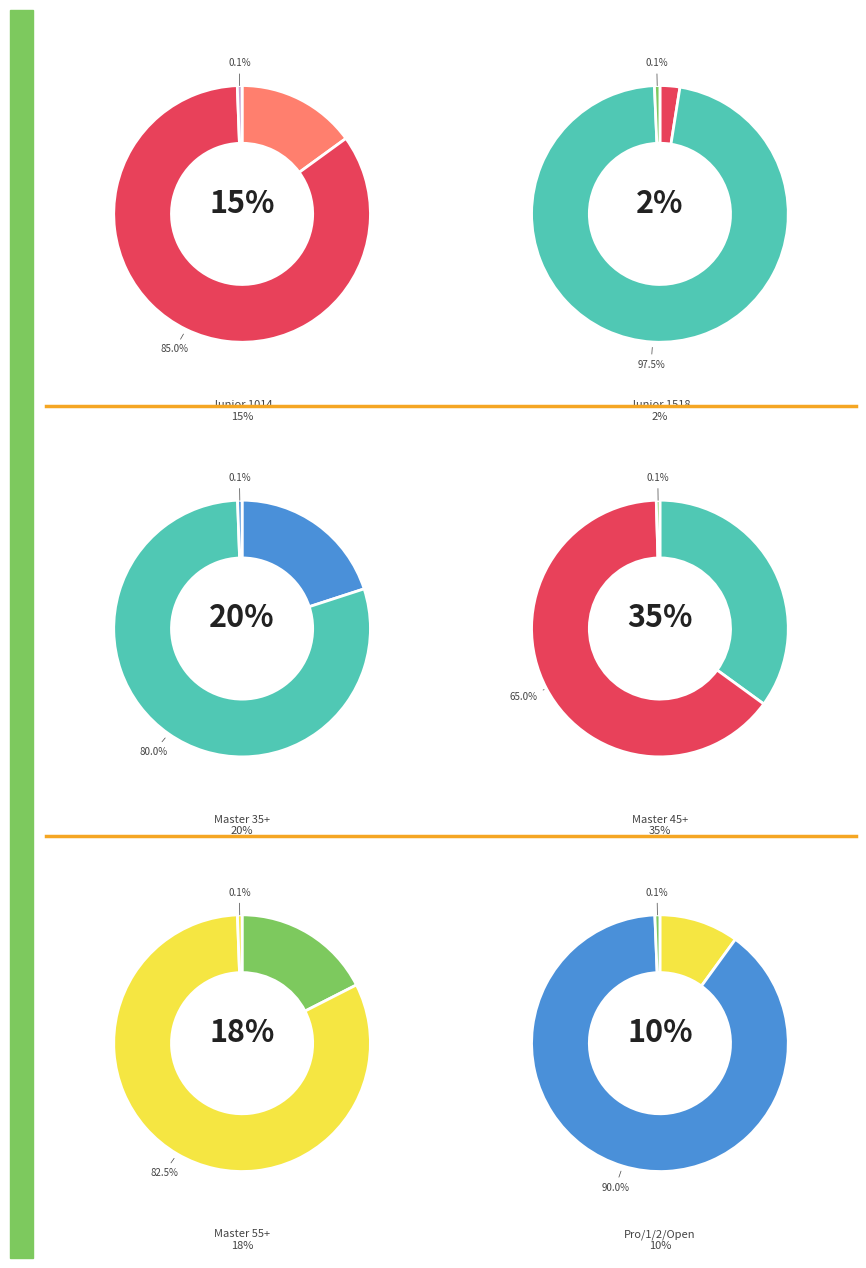

What percentage is the Men  Cx3-Pro/1/2/Open slice, to the nearest percent?

10%